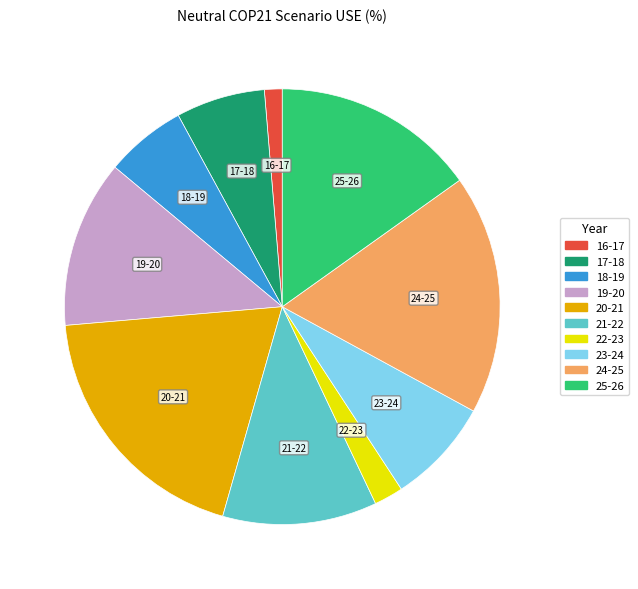

Which has a higher value, 20-21 or 18-19?

20-21